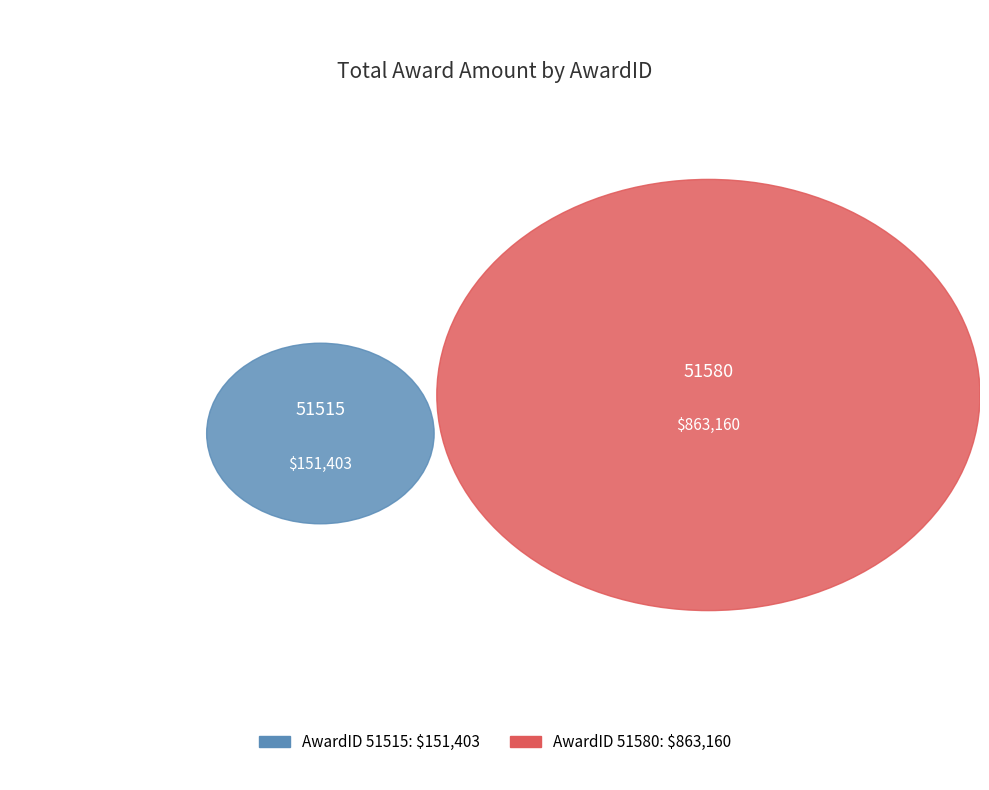

To the nearest percent, what percentage of the pie is 51515?

15%